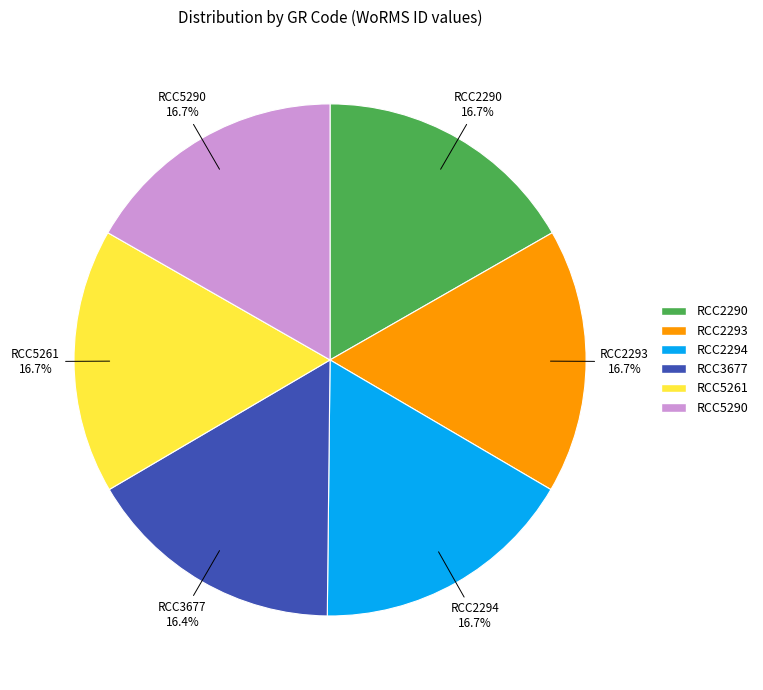

How many slices are in this pie chart?

6